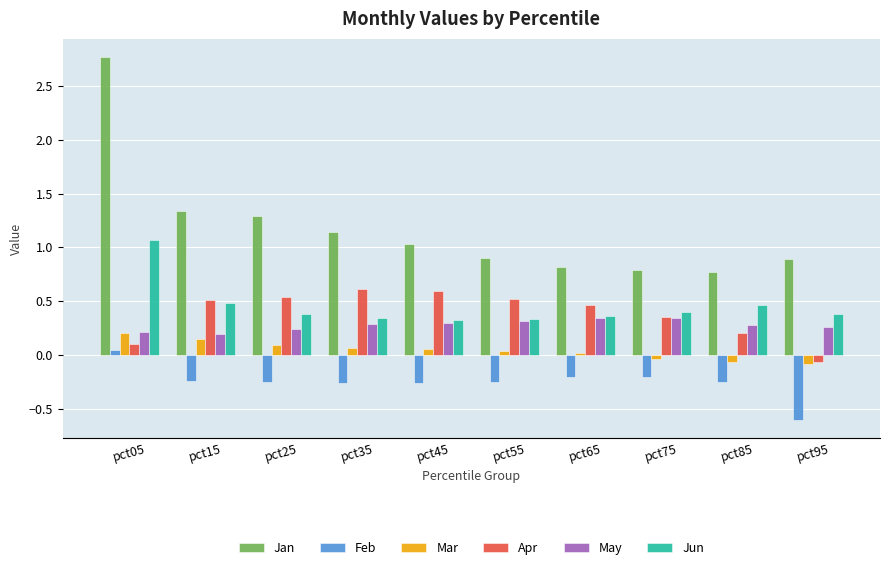

What is the sum of the Jan values at pct85 and pct35?

1.9